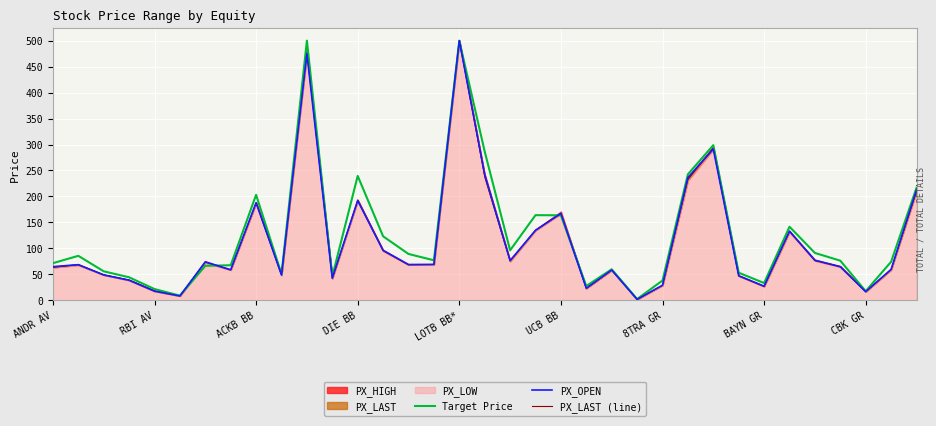

Rank the series at RBI AV from lowest to highest value.

PX_OPEN, PX_LAST (line), Target Price